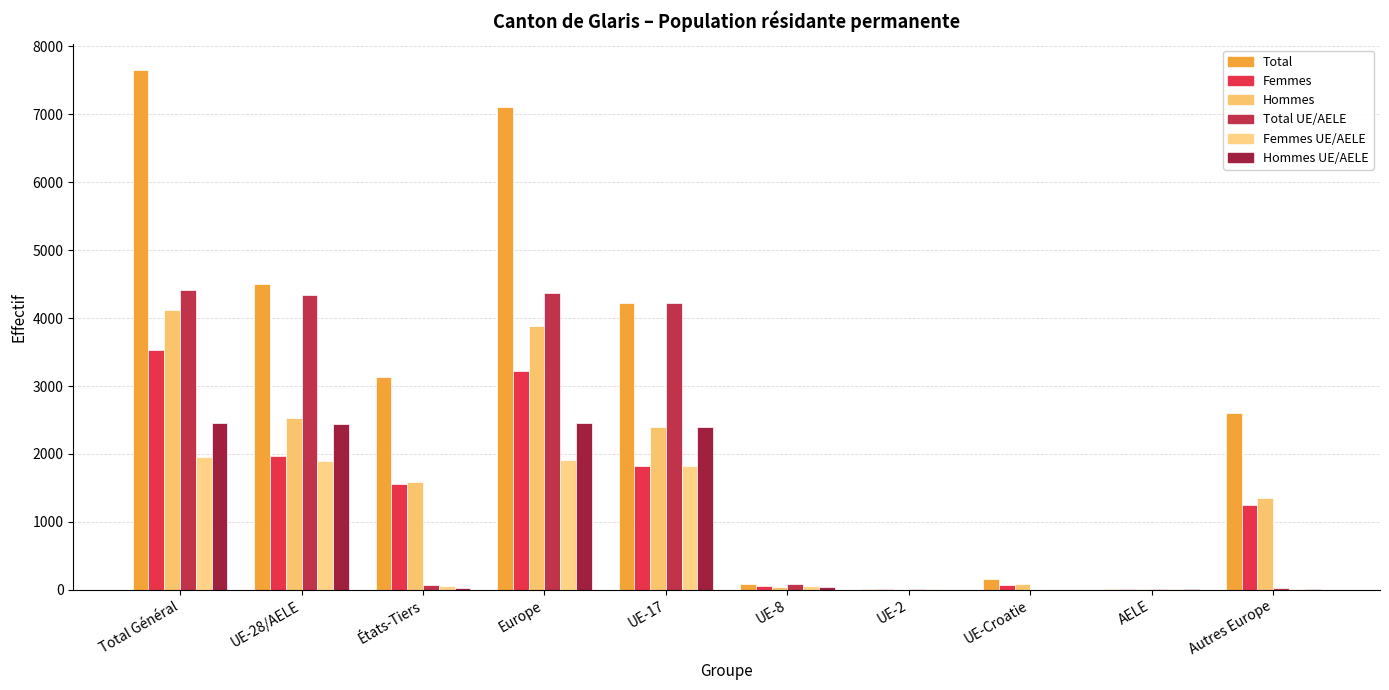

At UE-28/AELE, list the series in order from smallest to largest.

Femmes UE/AELE, Femmes, Hommes UE/AELE, Hommes, Total UE/AELE, Total